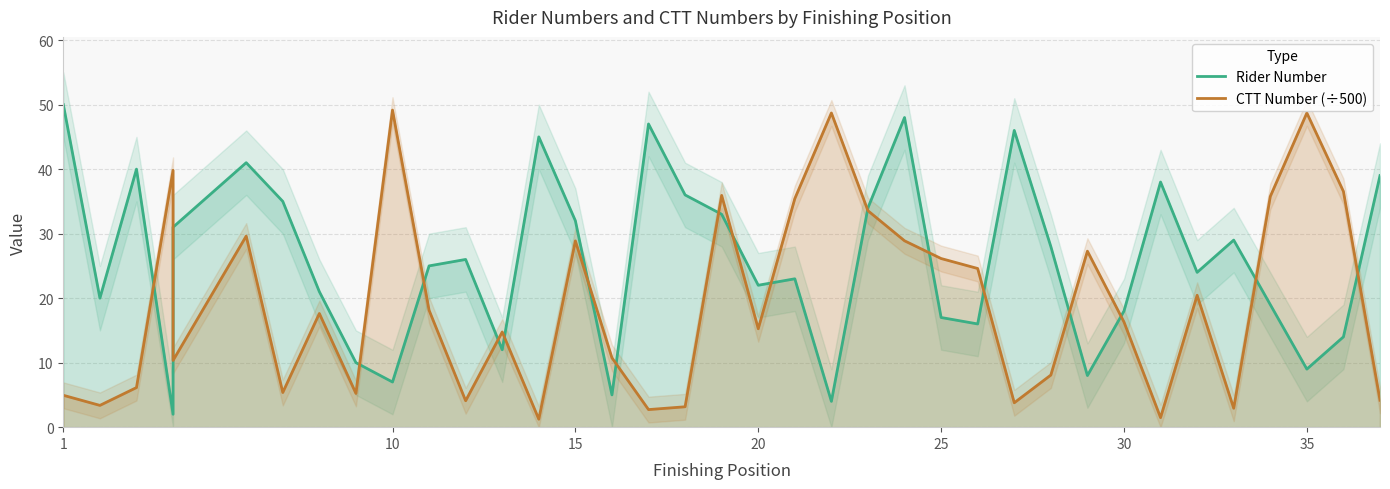

Rank the series by their maximum value, from lowest to highest.

CTT Number (÷500), Rider Number